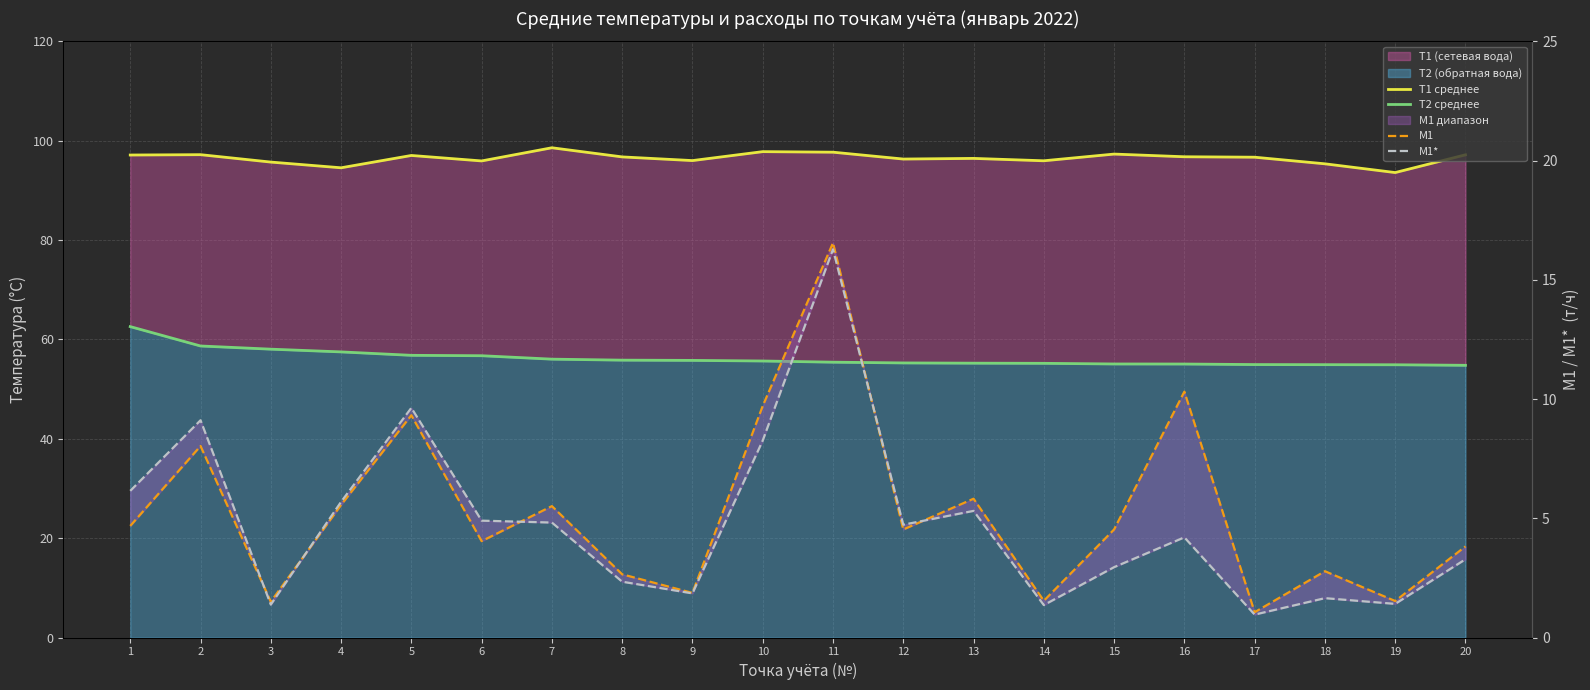

Where is the first local maximum for M1?

2